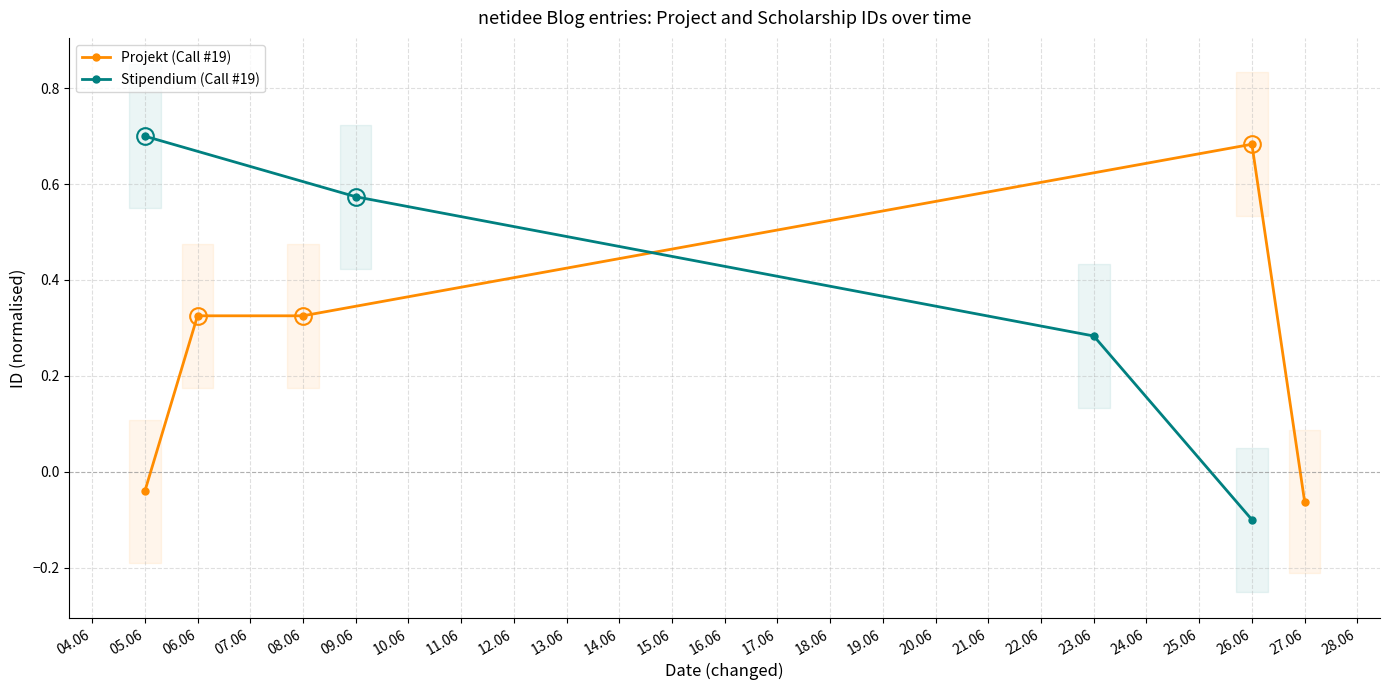

At which label does Projekt (Call #19) first exceed 0?

06.06